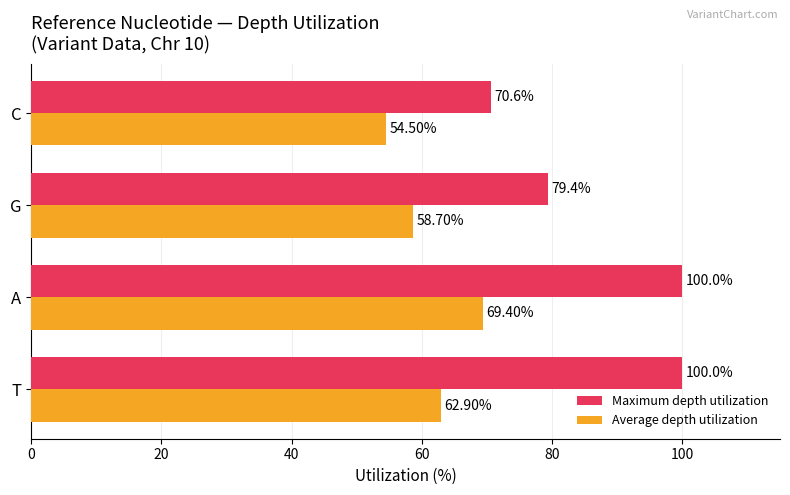

What are all the series names shown in the legend?

Maximum depth utilization, Average depth utilization